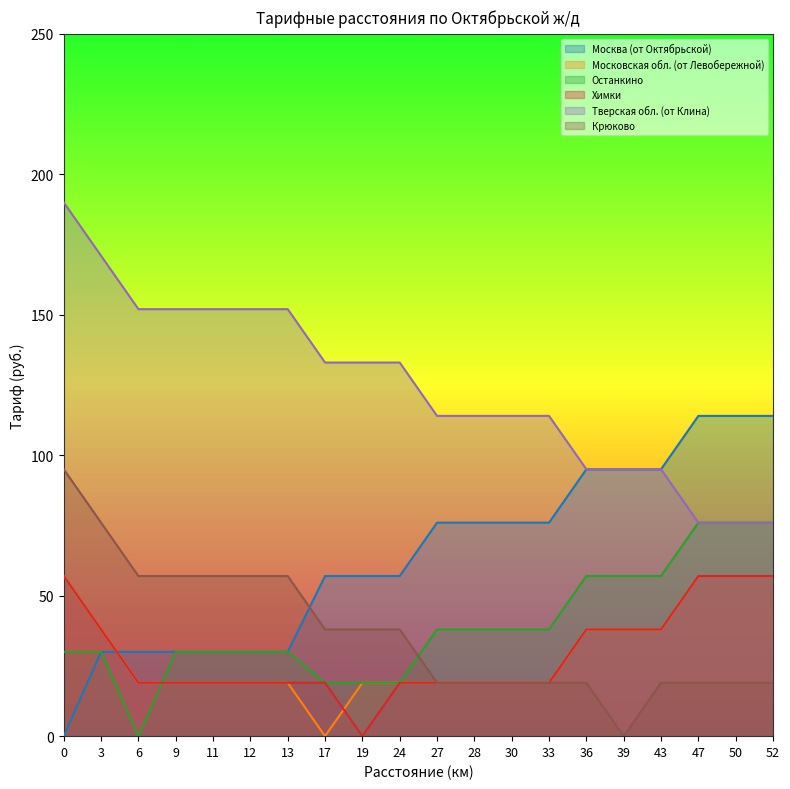

List the series in order of their peak value, highest first.

Тверская обл. (от Клина), Москва (от Октябрьской), Крюково, Останкино, Московская обл. (от Левобережной), Химки